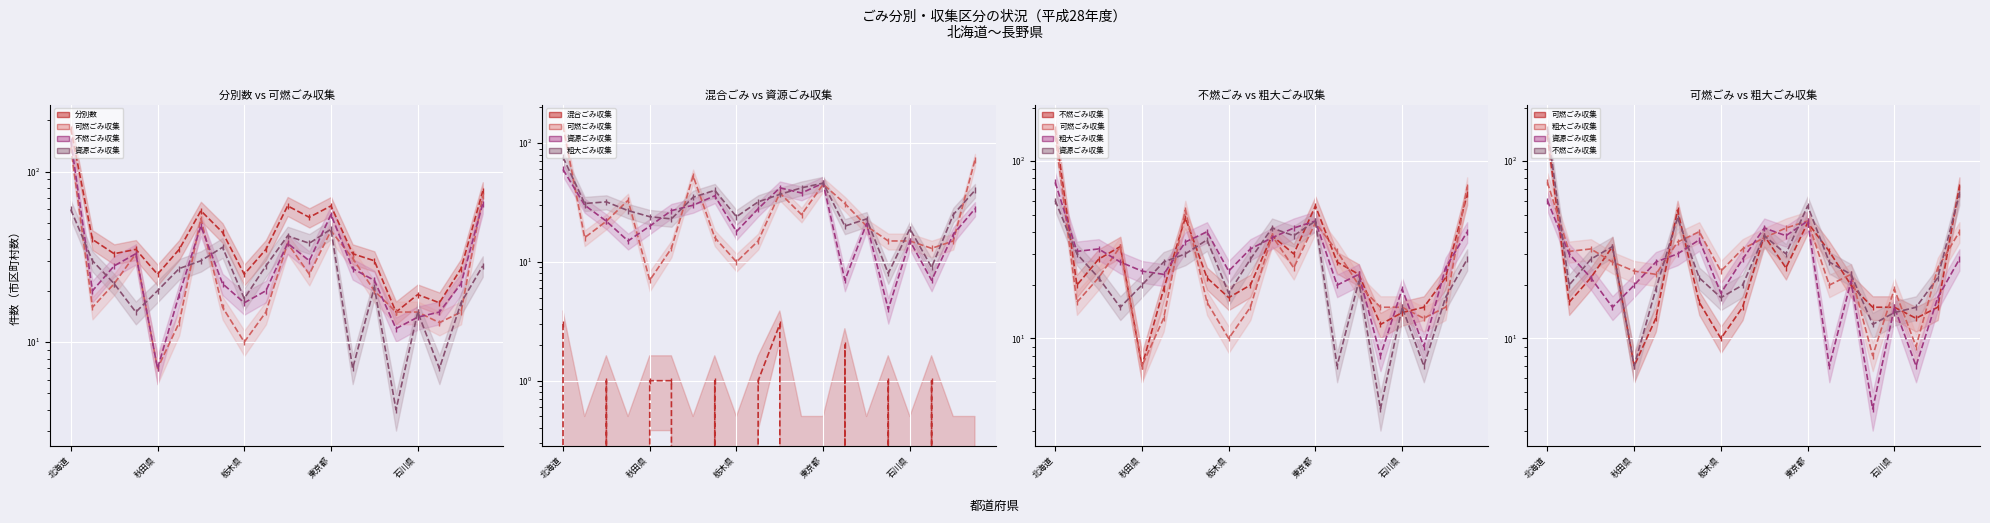

True or false: 分別数_line has more than 0 points higher than both neighbors.

True